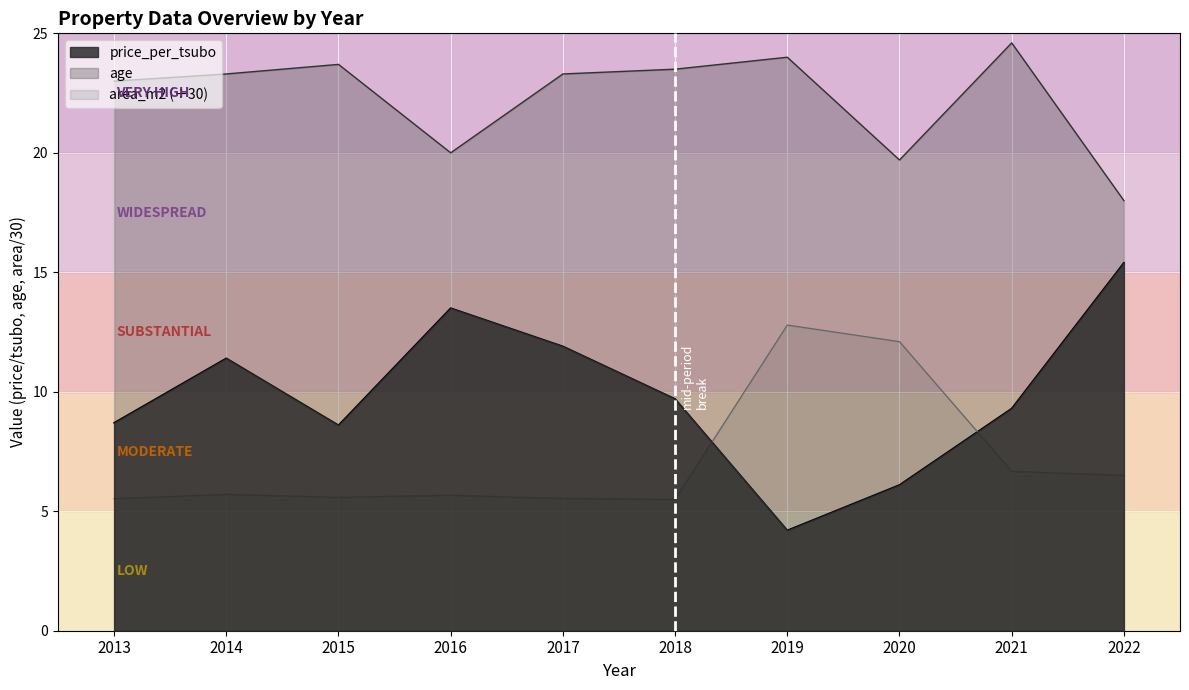

True or false: age and price_per_tsubo cross at least once.

False